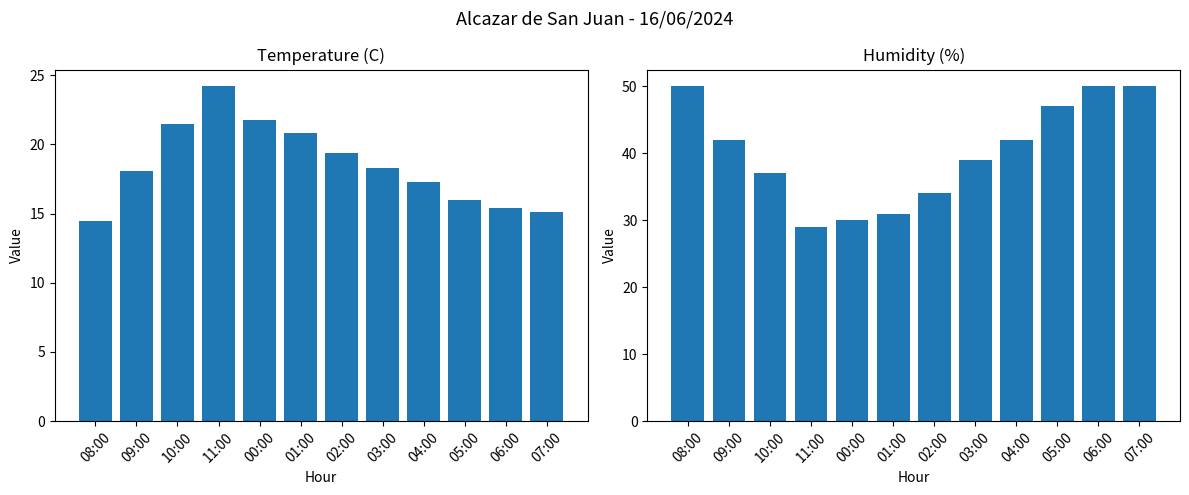

At which category is the sum across all series the highest?

06:00